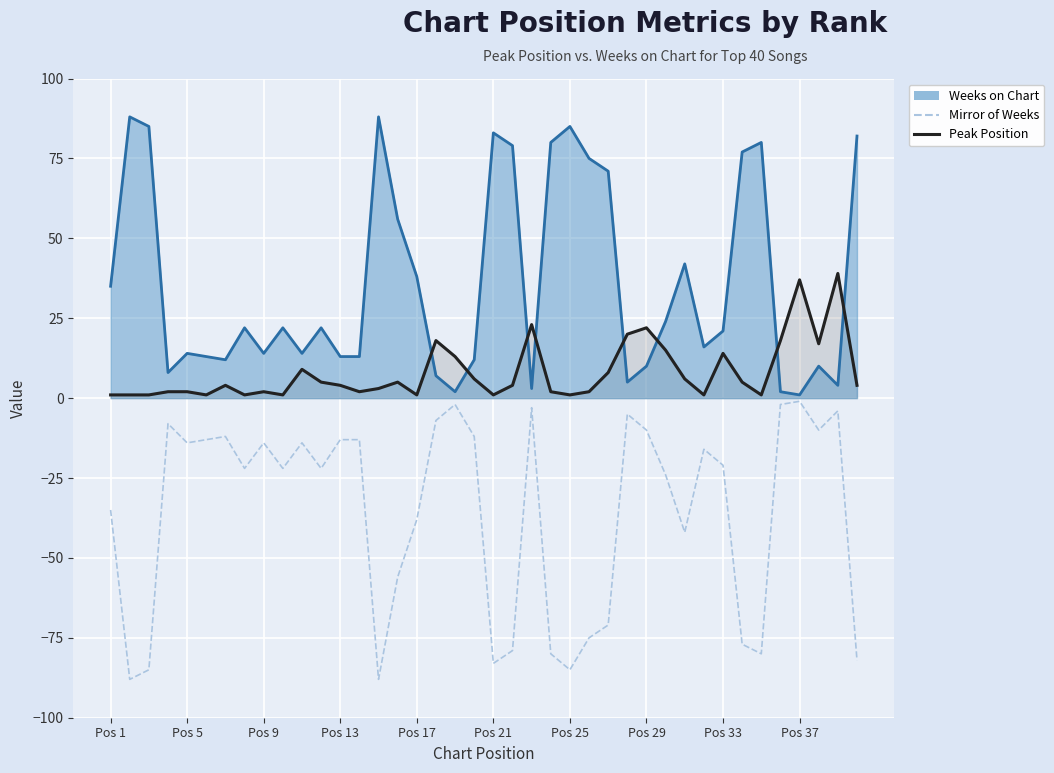

True or false: Mirror of Weeks has a value of 0 at Pos 37.

False